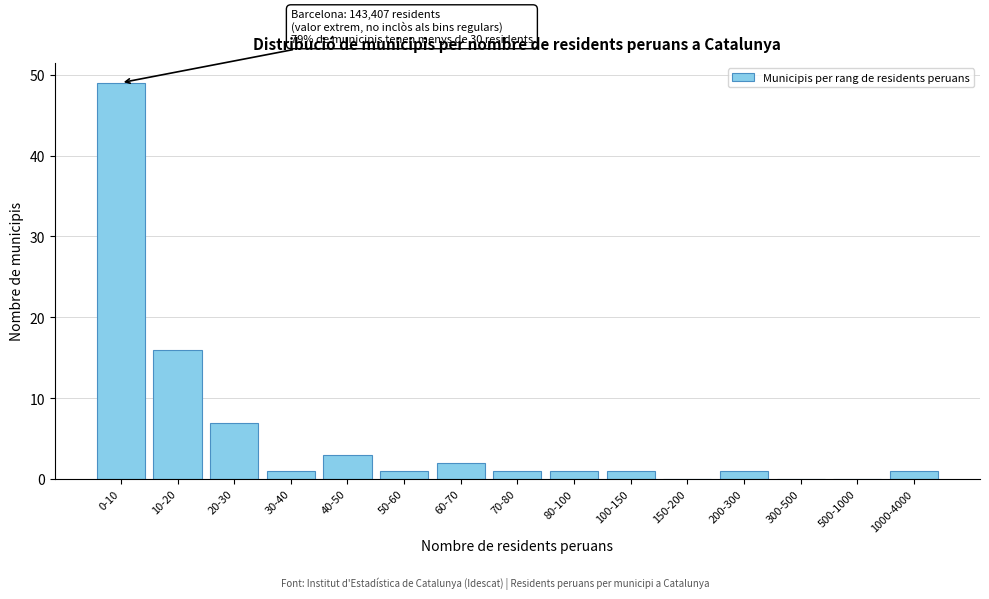

Reading left to right, list all the values displayed in this chart.

0-10=49	10-20=16	20-30=7	30-40=1	40-50=3	50-60=1	60-70=2	70-80=1	80-100=1	100-150=1	150-200=0	200-300=1	300-500=0	500-1000=0	1000-4000=1